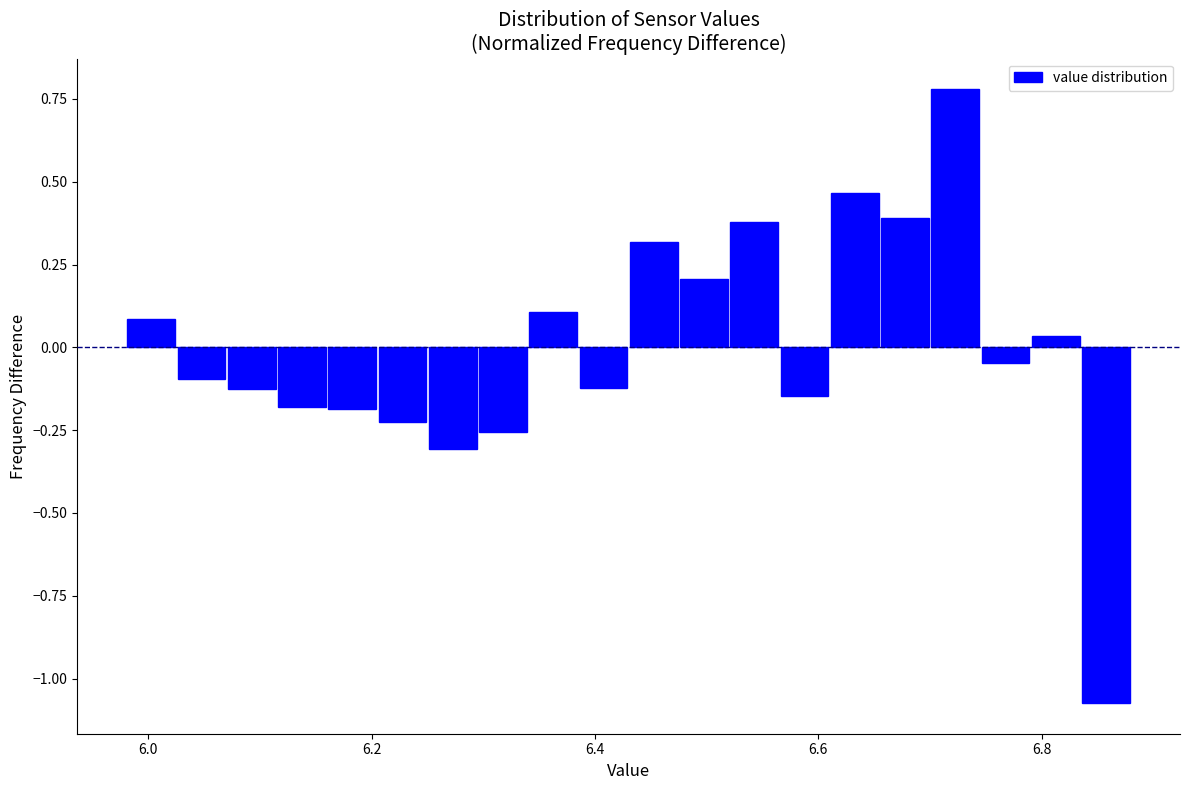

Read against the x-axis, roughly where is the centre of the tallest bar?

6.72